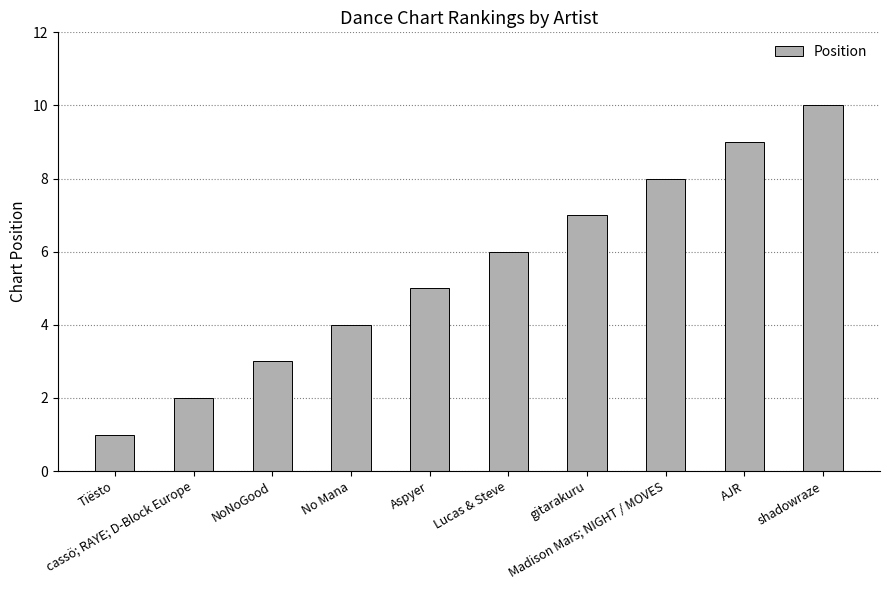

What value does the data have at AJR?

9